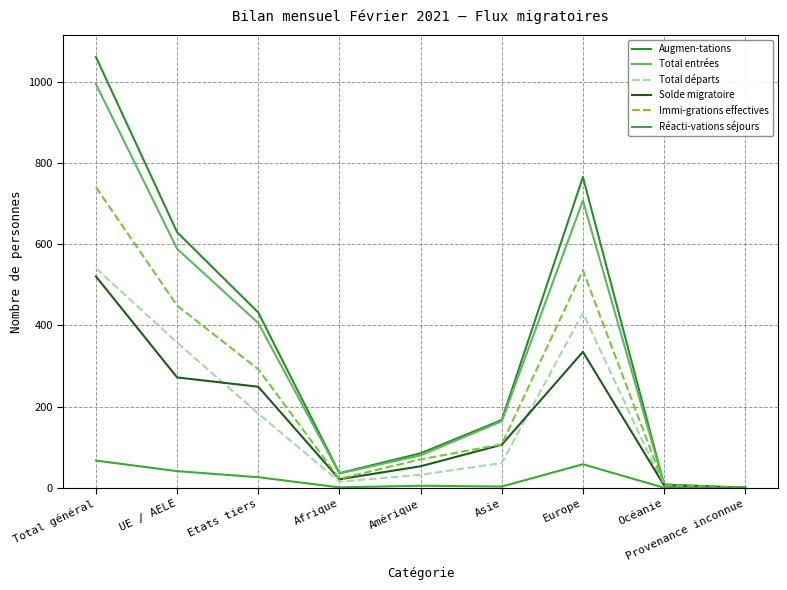

Where is Réacti-vations séjours nearest to the value 33?

Etats tiers